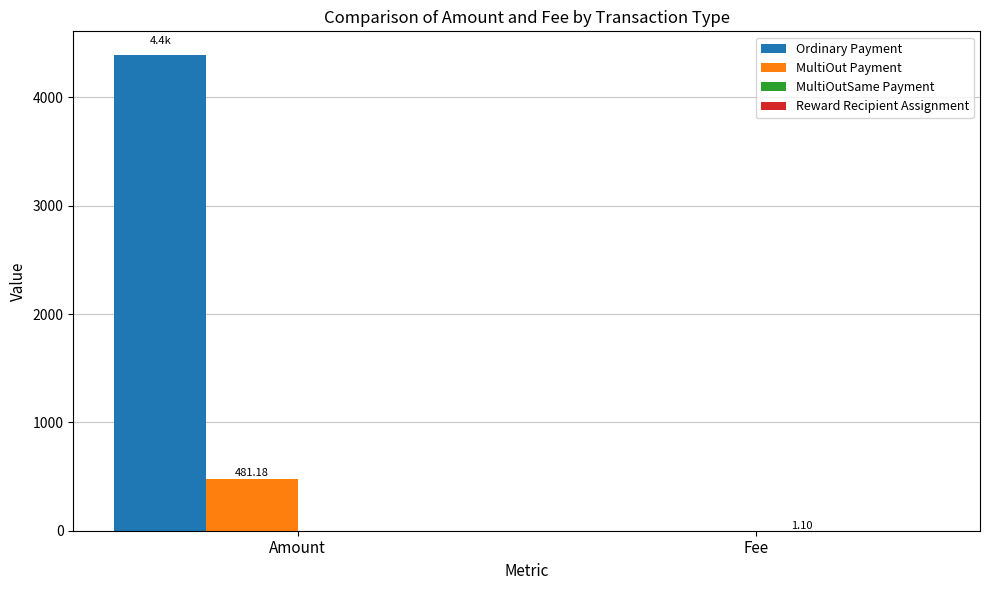

Does the chart contain stacked bars?

No